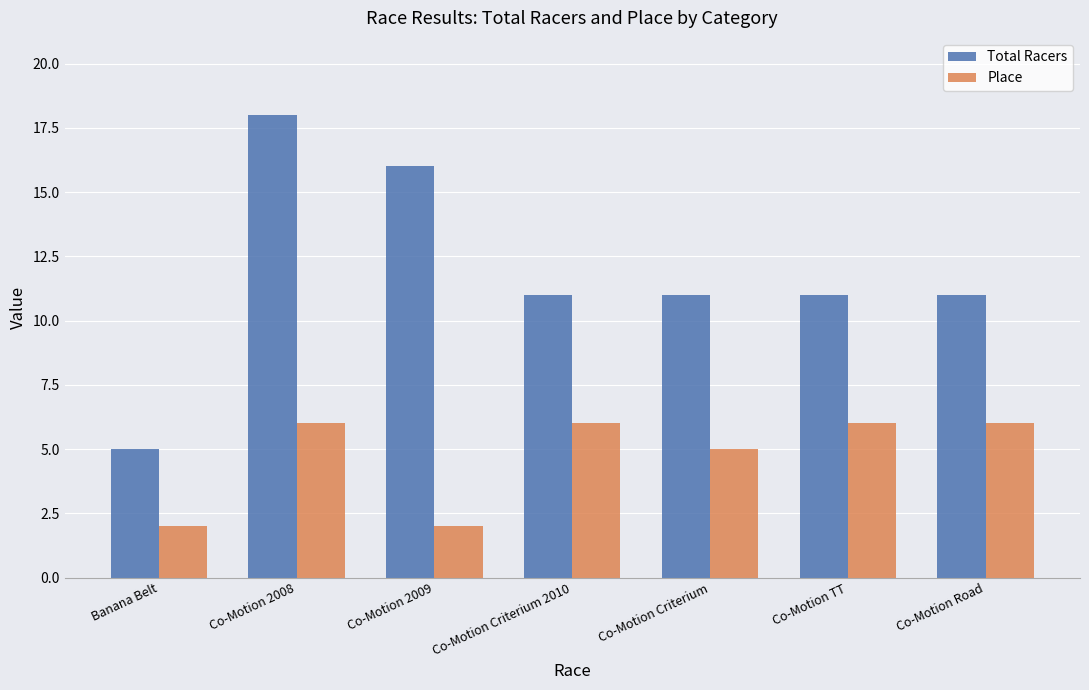

Reading left to right, what are all the values shown in this chart?

Total Racers: Banana Belt=5	Co-Motion 2008=18	Co-Motion 2009=16	Co-Motion Criterium 2010=11	Co-Motion Criterium=11	Co-Motion TT=11	Co-Motion Road=11
Place: Banana Belt=2	Co-Motion 2008=6	Co-Motion 2009=2	Co-Motion Criterium 2010=6	Co-Motion Criterium=5	Co-Motion TT=6	Co-Motion Road=6